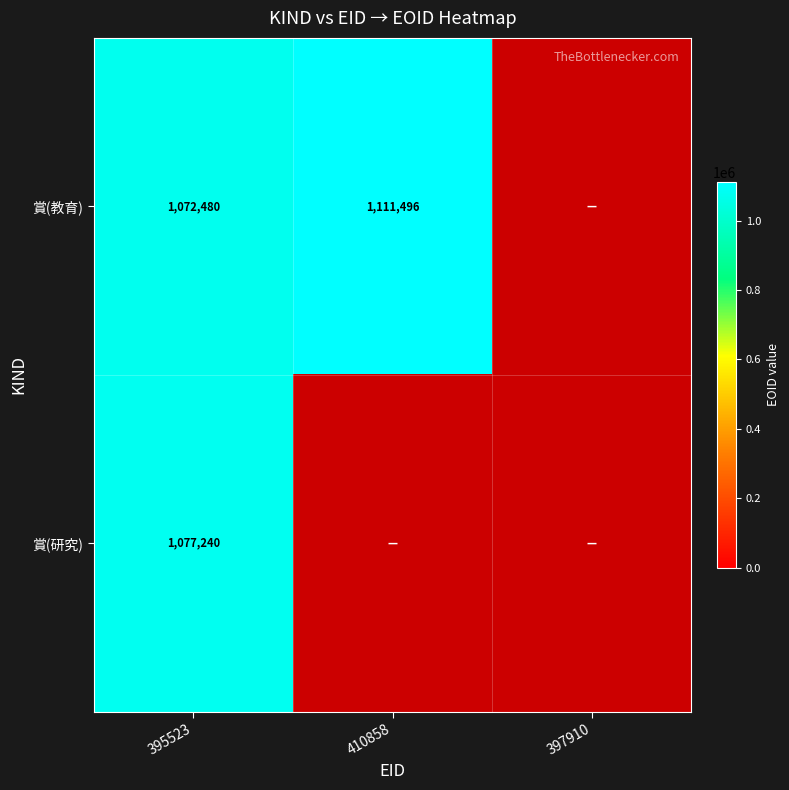

At 395523, list the series in order from smallest to largest.

賞(教育), 賞(研究)